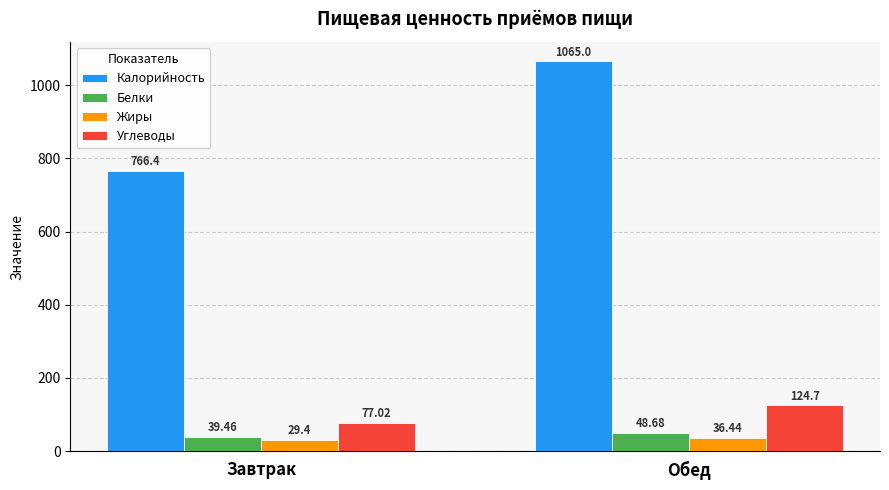

Which series has the widest spread of values?

Калорийность